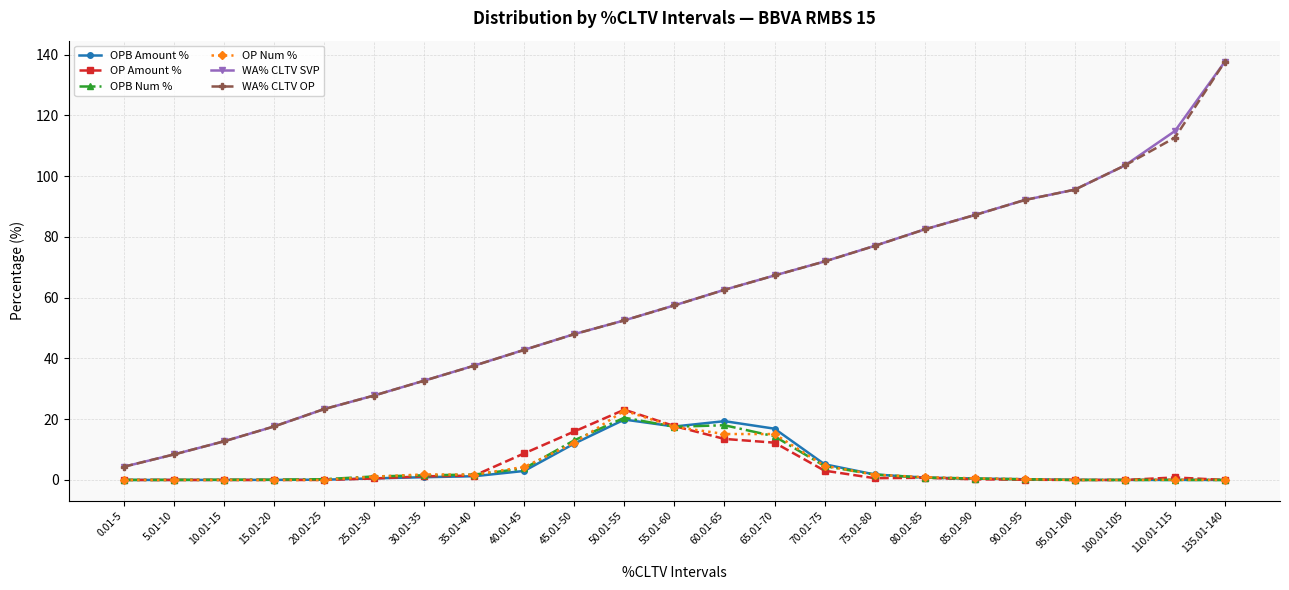

True or false: OPB Num % has a value of 0.2 at 20.01-25.

True